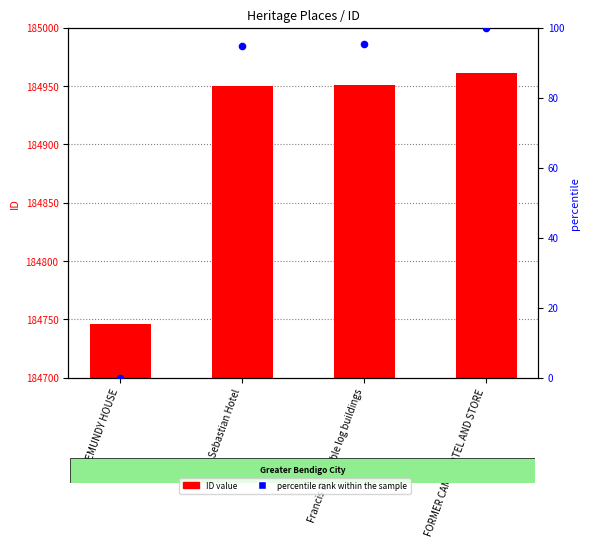

What are all the series names shown in the legend?

ID value, percentile rank within the sample